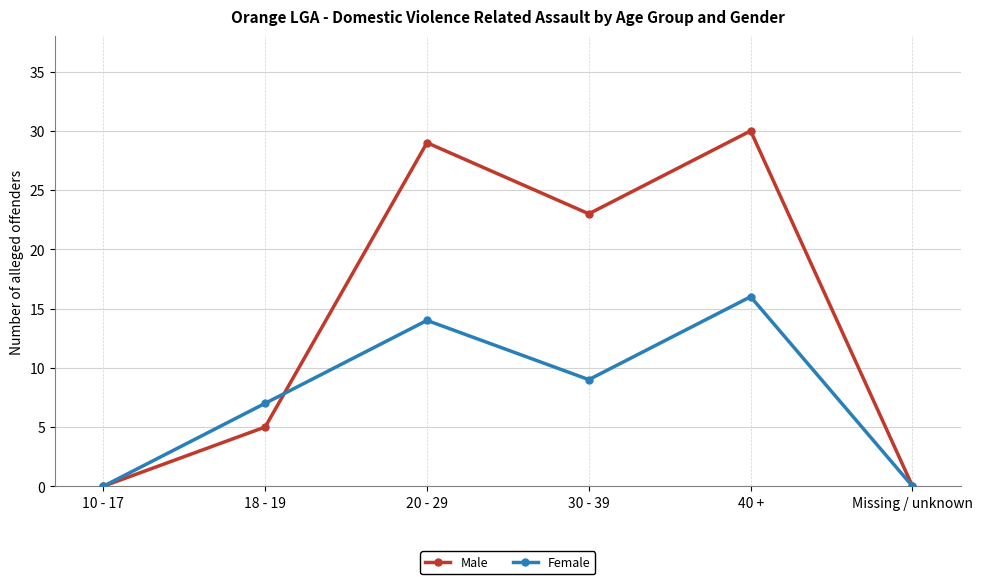

What is the difference between the second highest and minimum values in the Female series?

14